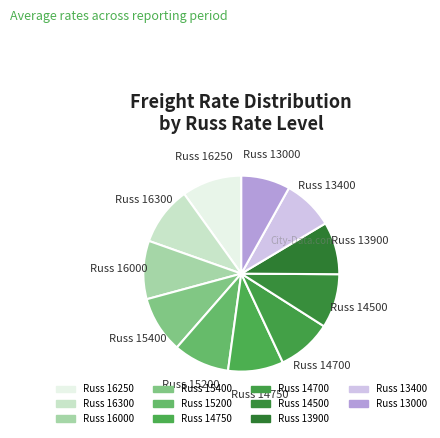

How many segments does this pie chart have?

11